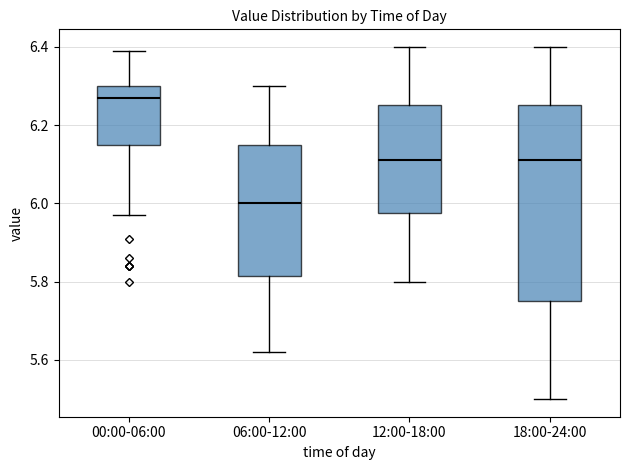

Reading left to right, read every box against the y-axis: the position of its median line, the range the box covers, and the ends of its whiskers. The values are not printed on the chart, so give them approximately, as read against the axis.

00:00-06:00: median 6.28, box 6.16 to 6.30, whiskers 5.98 to 6.40
06:00-12:00: median 6.00, box 5.82 to 6.16, whiskers 5.62 to 6.30
12:00-18:00: median 6.12, box 5.98 to 6.26, whiskers 5.80 to 6.40
18:00-24:00: median 6.12, box 5.76 to 6.26, whiskers 5.50 to 6.40